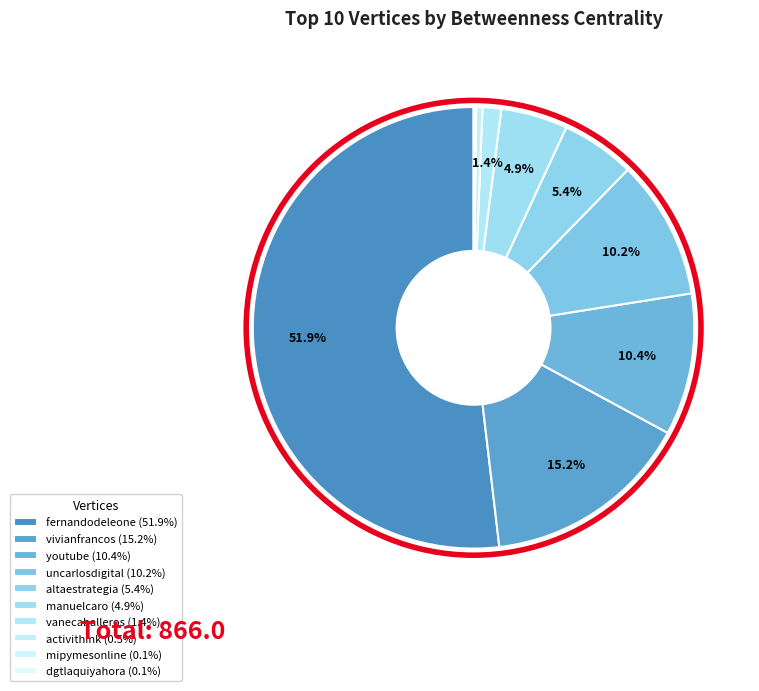

To the nearest percent, what is the average slice percentage?

10%